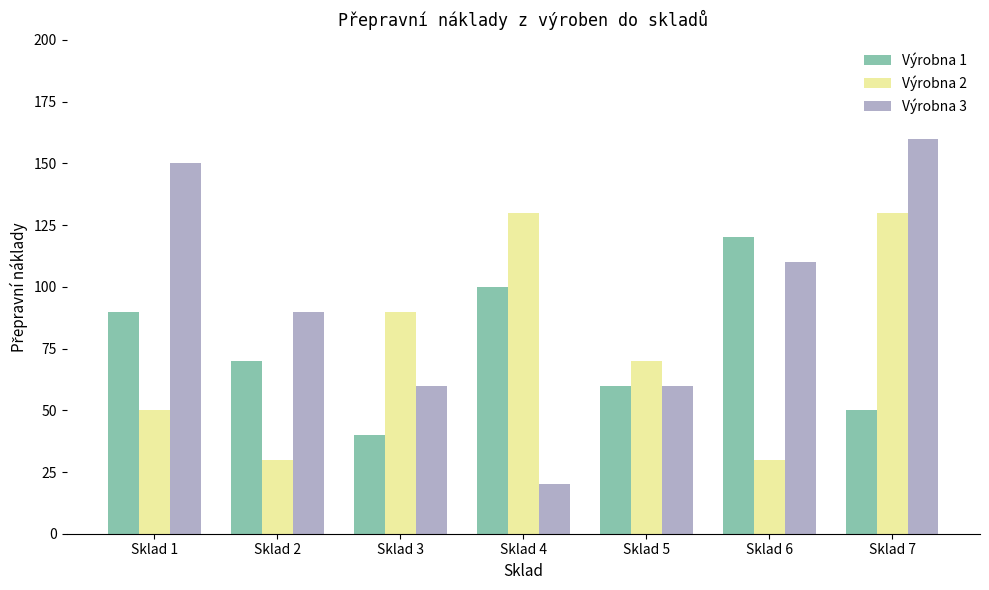

What is the sum of all Výrobna 3 values?

650